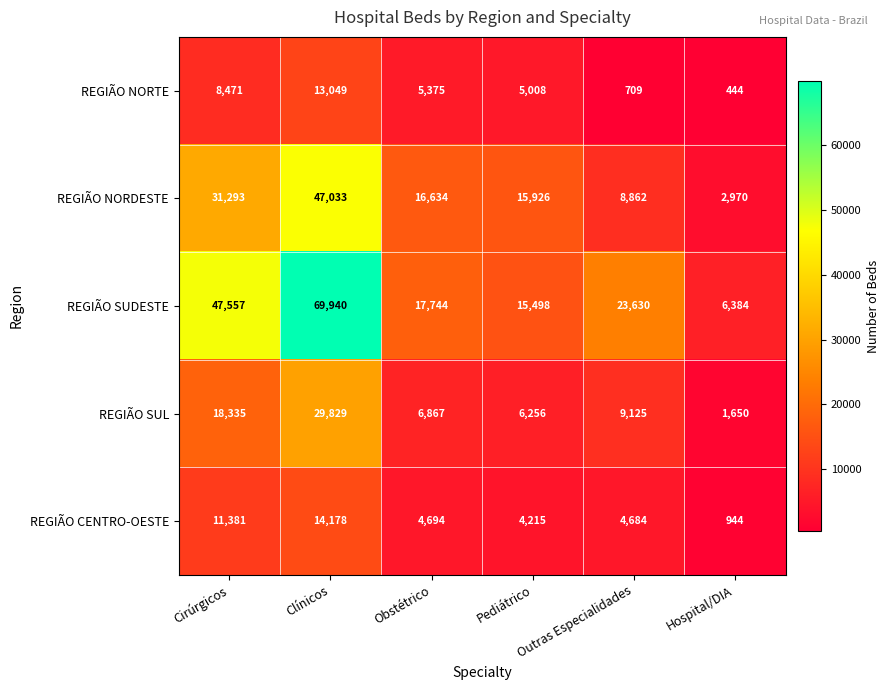

At which label does REGIÃO NORDESTE reach its minimum?

Hospital/DIA